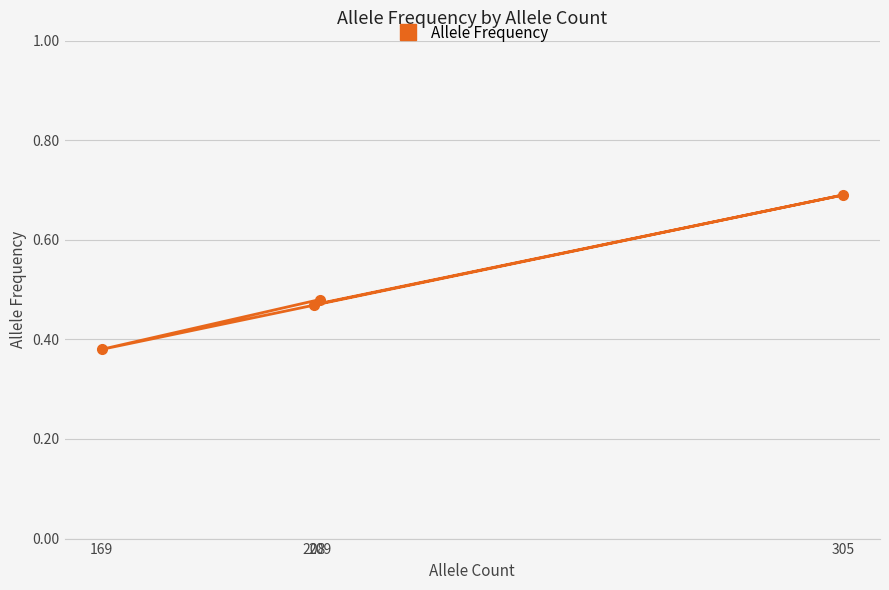

Which has a higher value, 305 or 169?

305